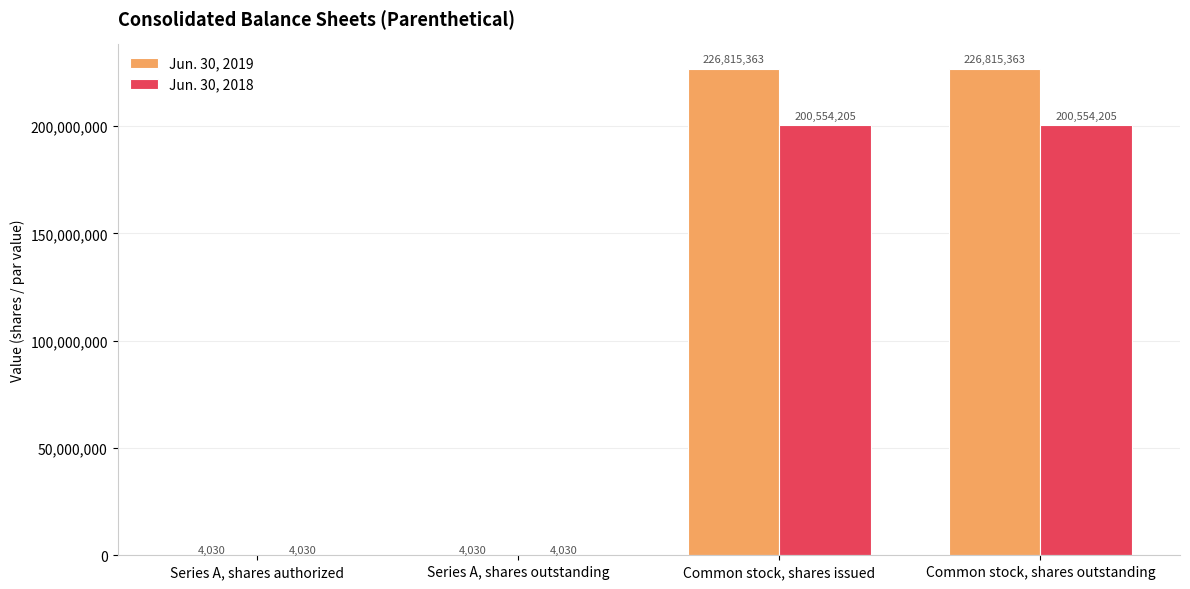

How many Jun. 30, 2019 values are between 4030 and 226815363?

4